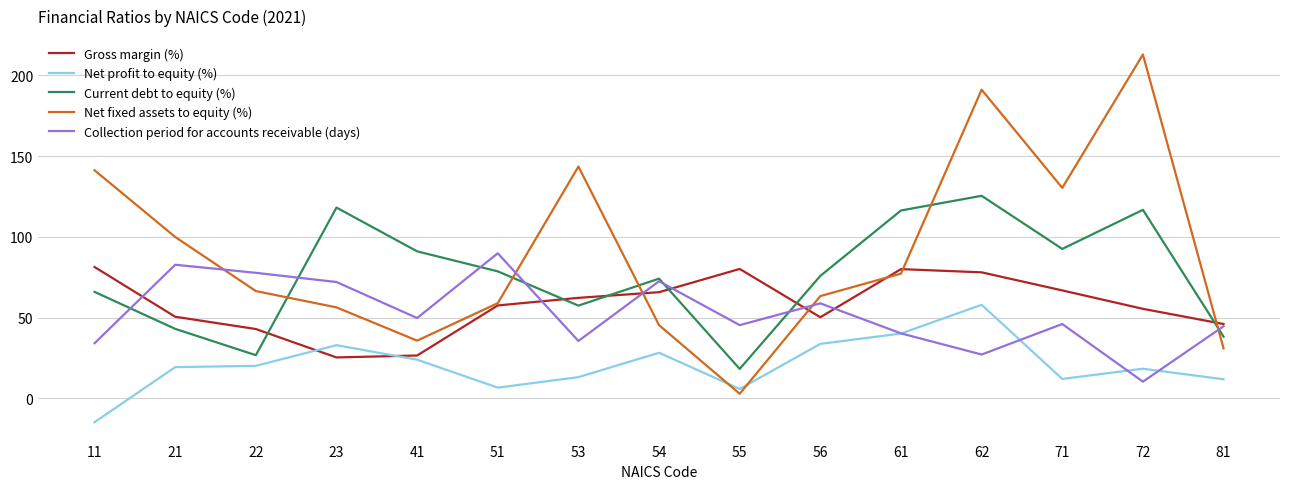

What is the difference between the Collection period for accounts receivable (days) values at 51 and 61?

49.6